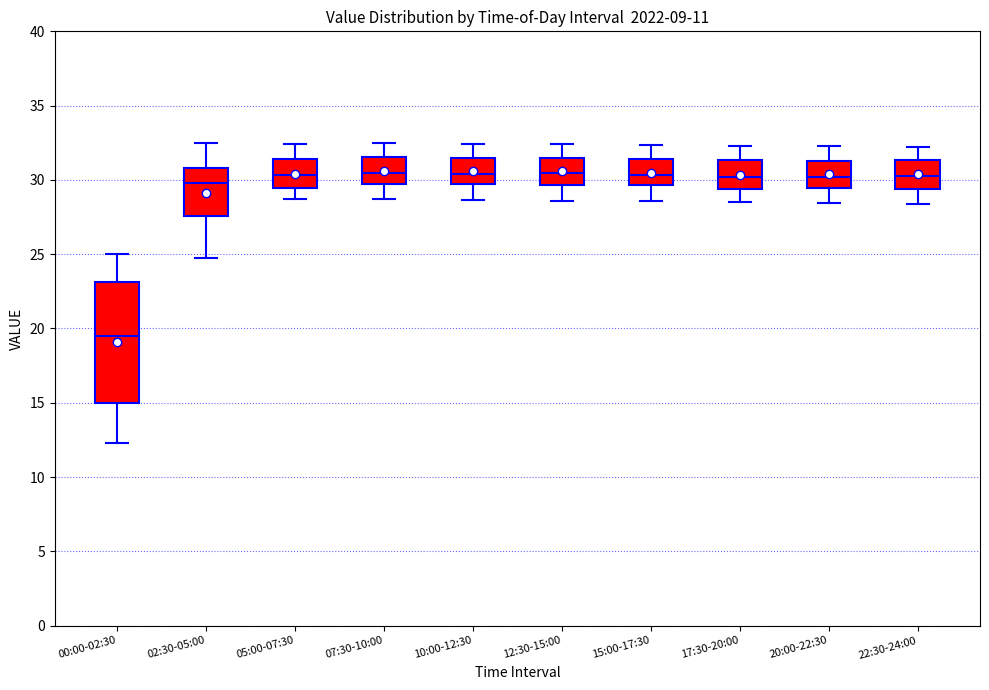

Comparing the boxes themselves (not the whiskers), which one is the tallest?

00:00-02:30